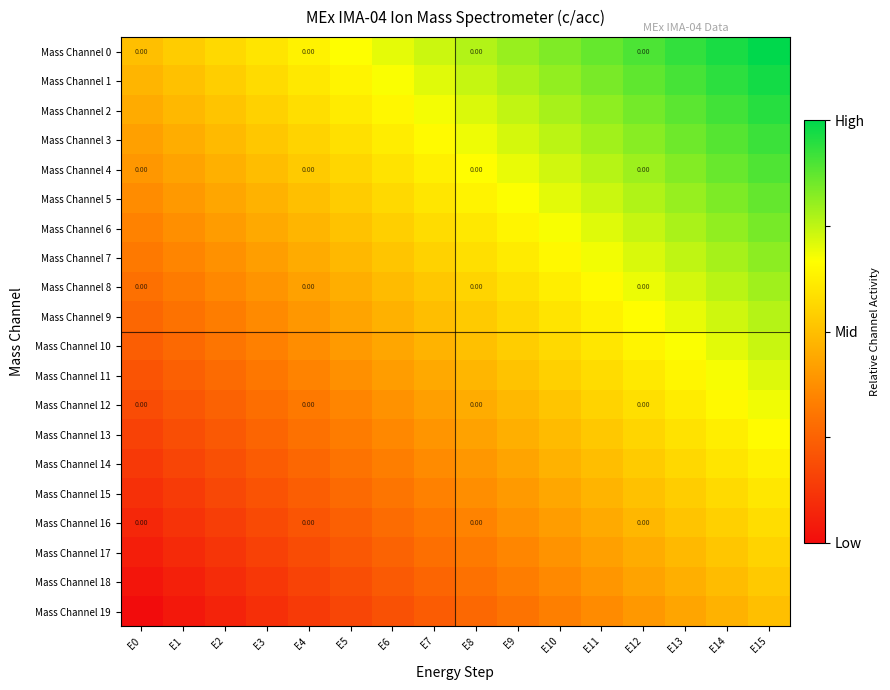

The Mass Channel 2 series shows 0.8 at E12. True or false?

True